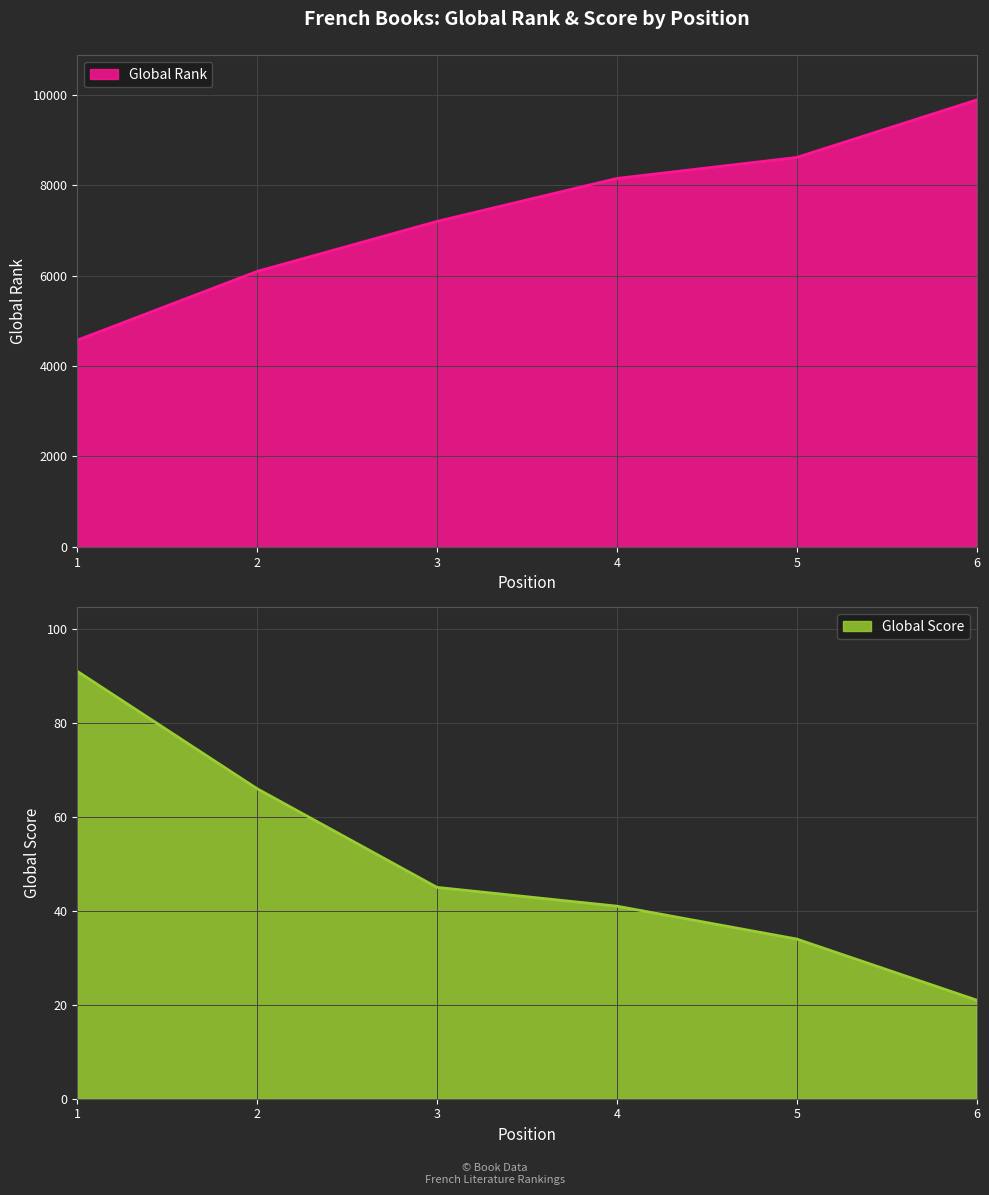

True or false: Global Score and Global Rank cross at least once.

False